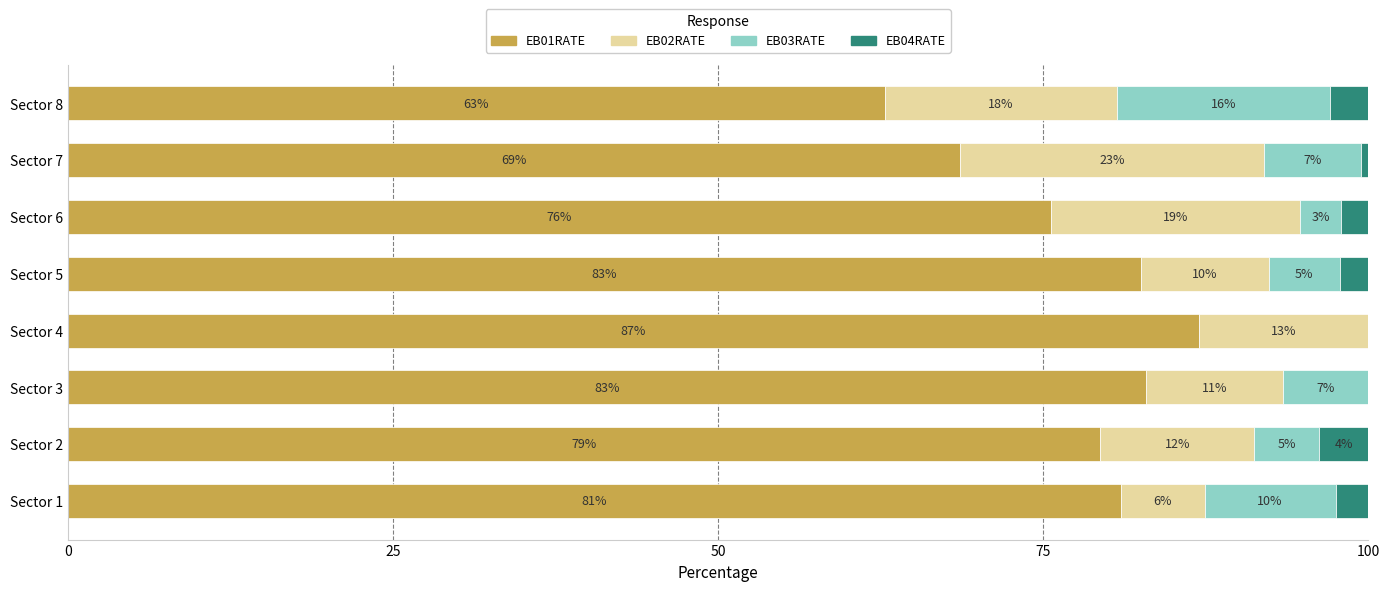

Rank the series by their maximum value, from lowest to highest.

EB04RATE, EB03RATE, EB02RATE, EB01RATE